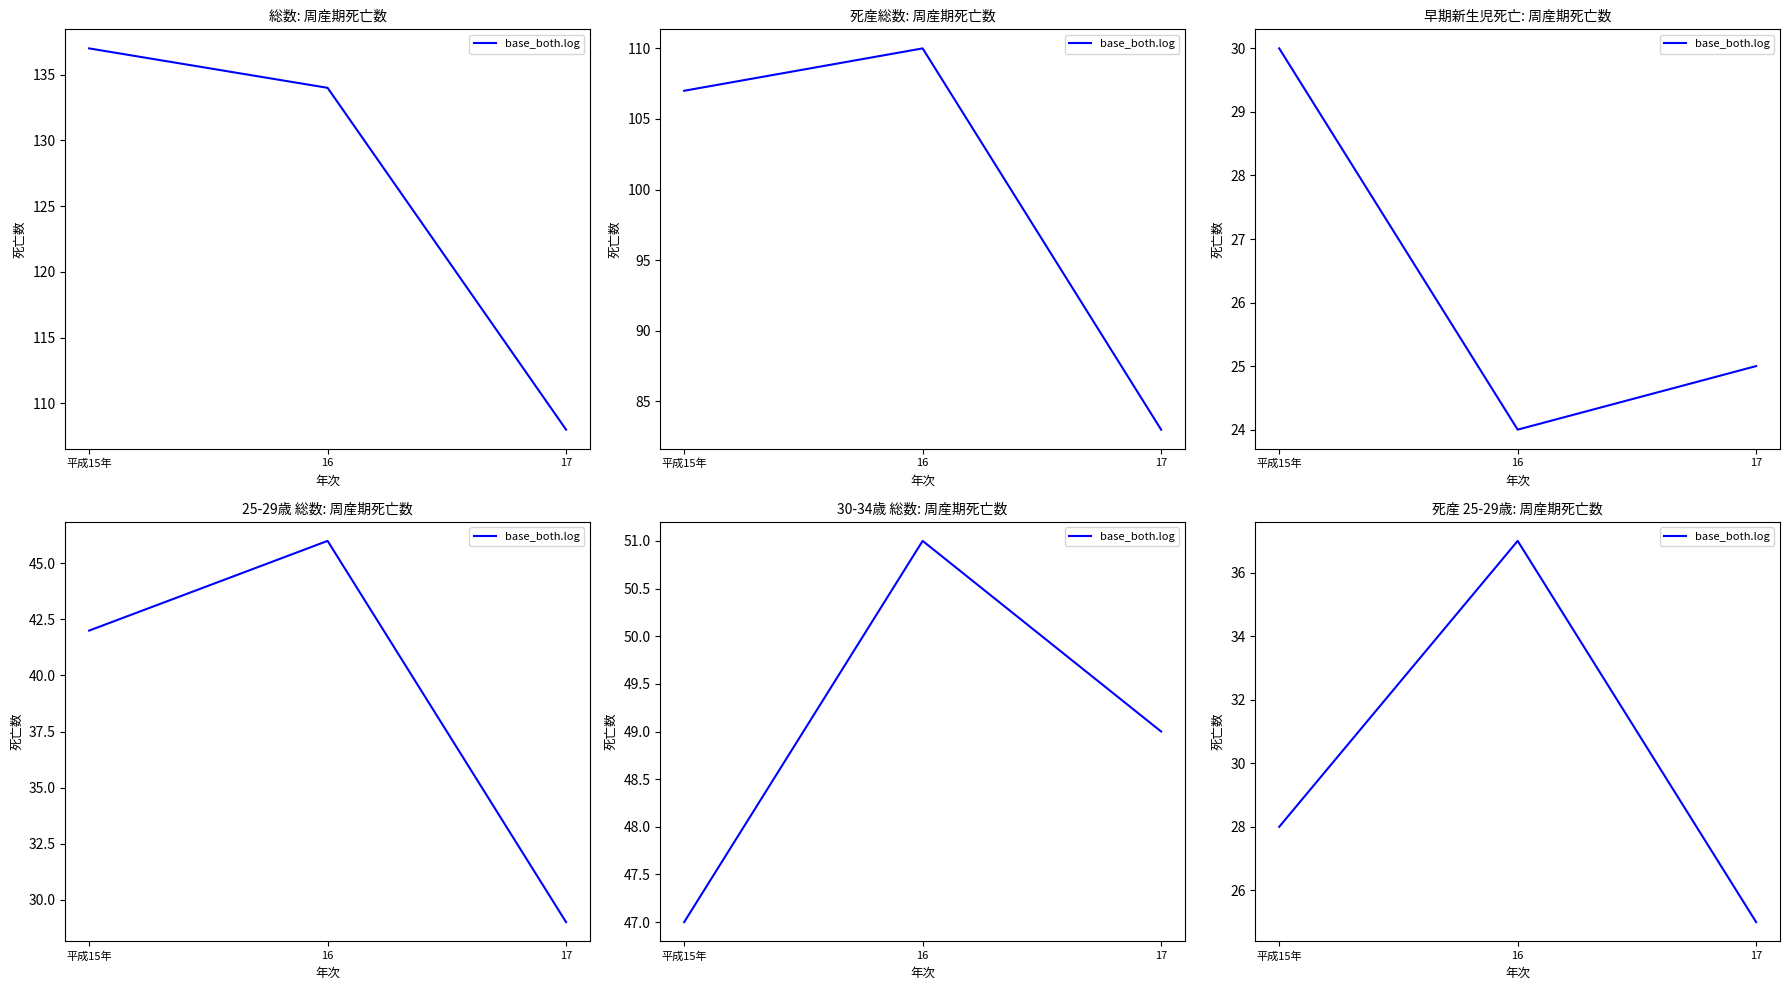

What is the approximate value at 17, to the nearest 5?

25